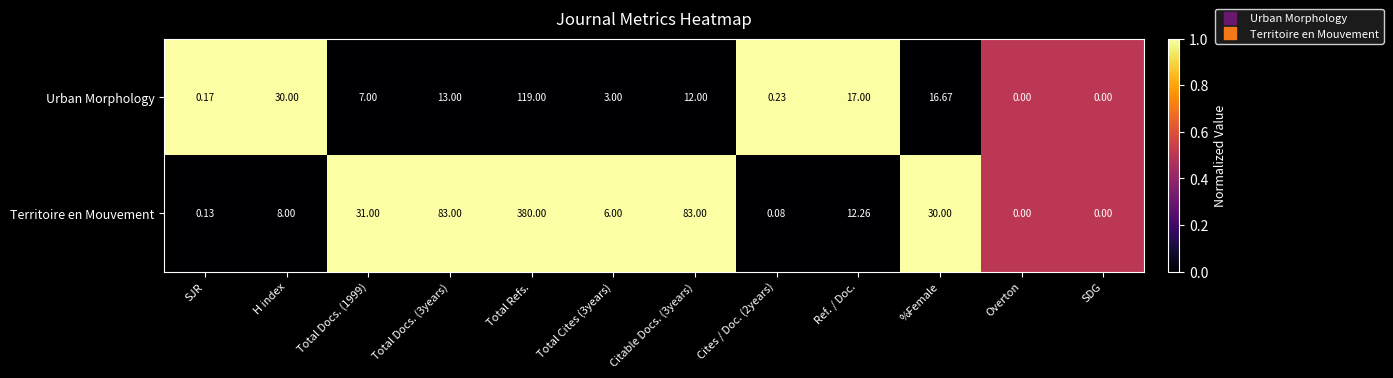

At which label does Urban Morphology reach its peak?

Total Refs.